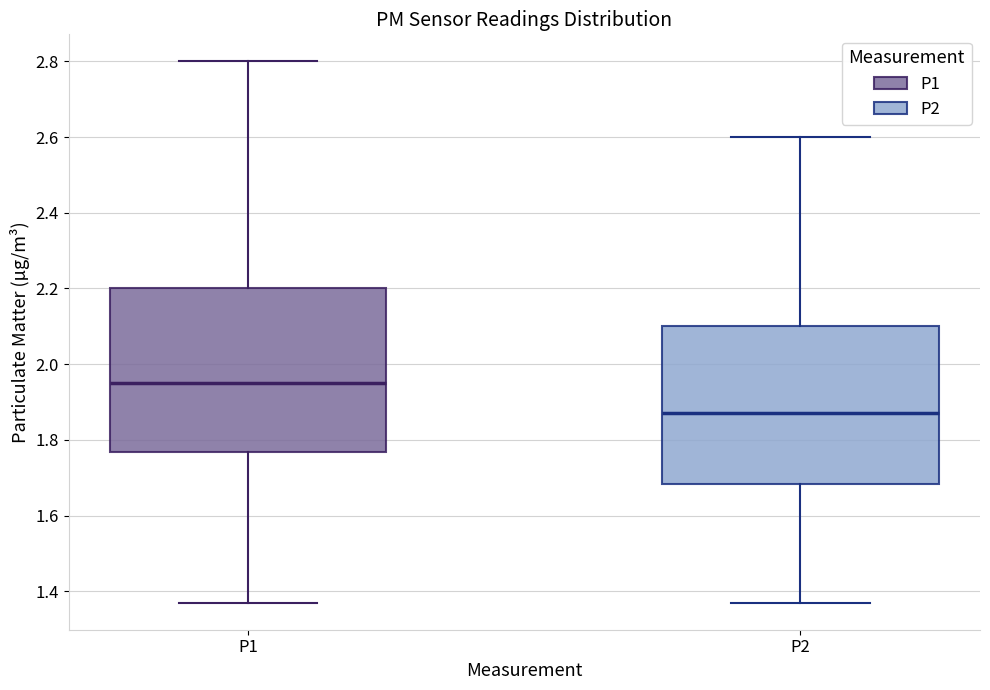

Reading left to right, transcribe this box plot: for each box, give where its median line is, the range the box spans, and where its two whiskers end, as read against the y-axis. The values are not printed on the chart, so give them approximately, as read against the axis.

P1: median 1.96, box 1.76 to 2.20, whiskers 1.38 to 2.80
P2: median 1.88, box 1.68 to 2.10, whiskers 1.38 to 2.60